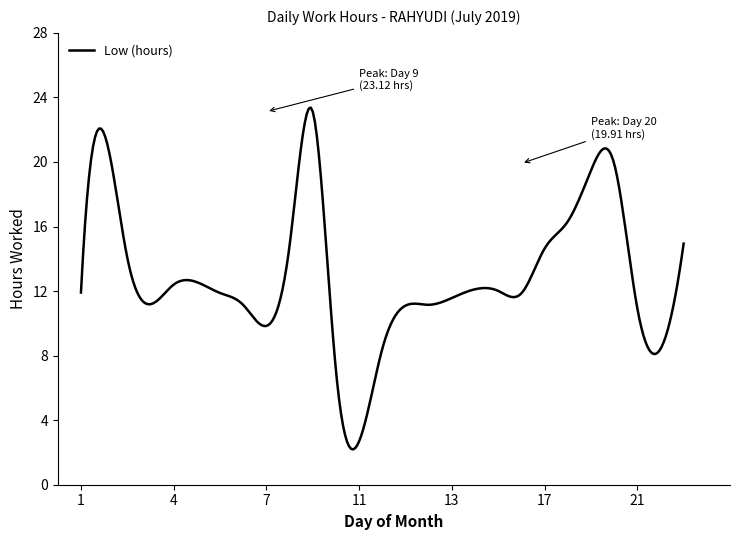

What is the maximum value shown in the chart?

23.4